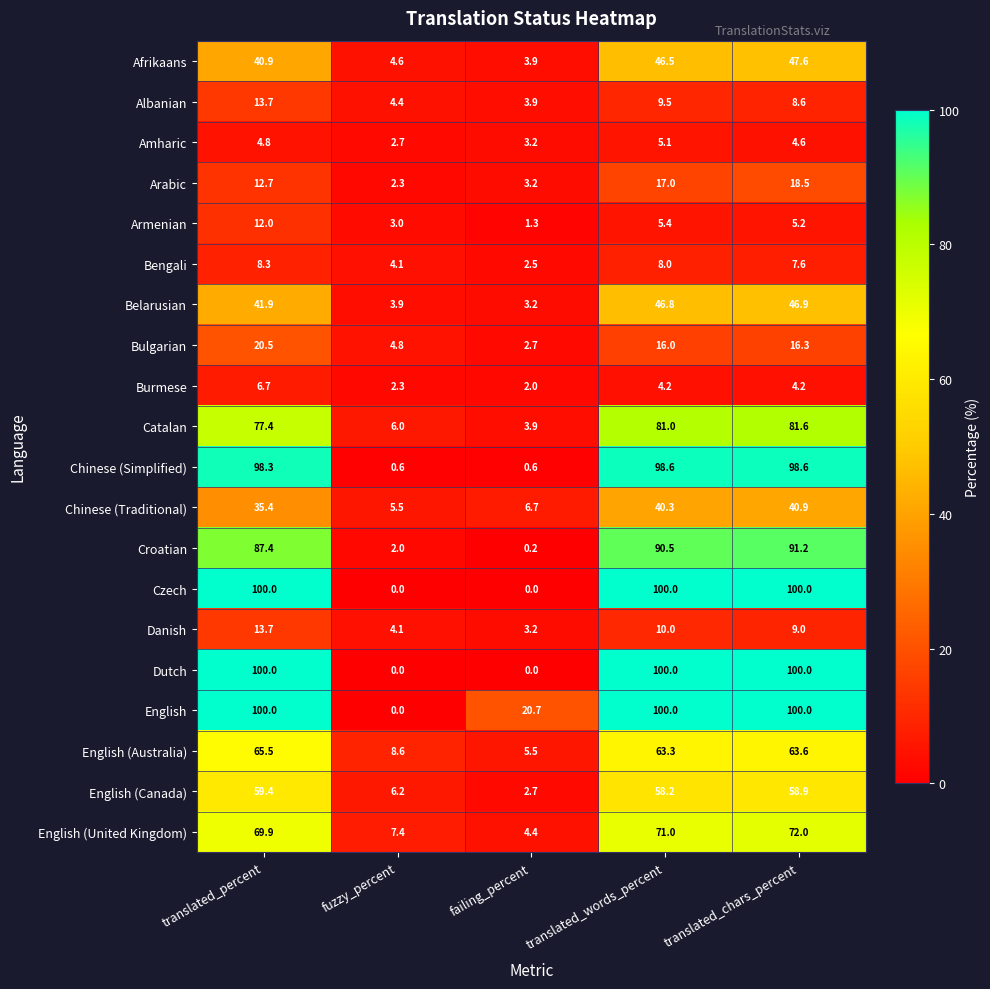

The English (United Kingdom) series shows 71.0 at translated_words_percent. True or false?

True